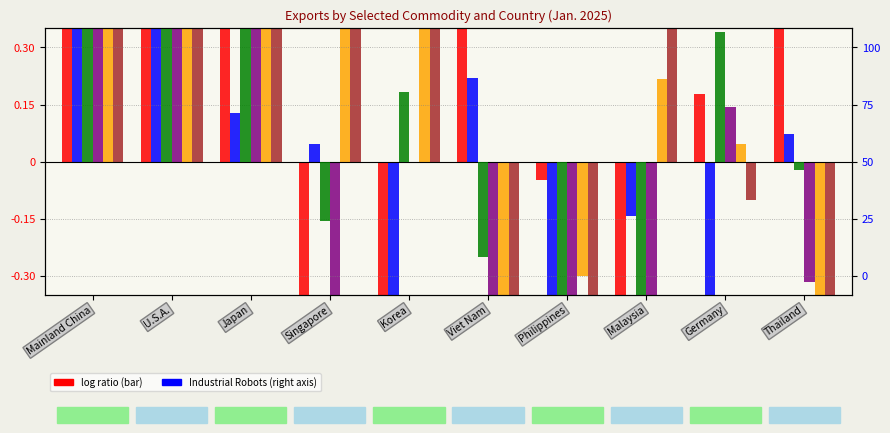

What is the label of the 10th bar from the right?

Mainland China